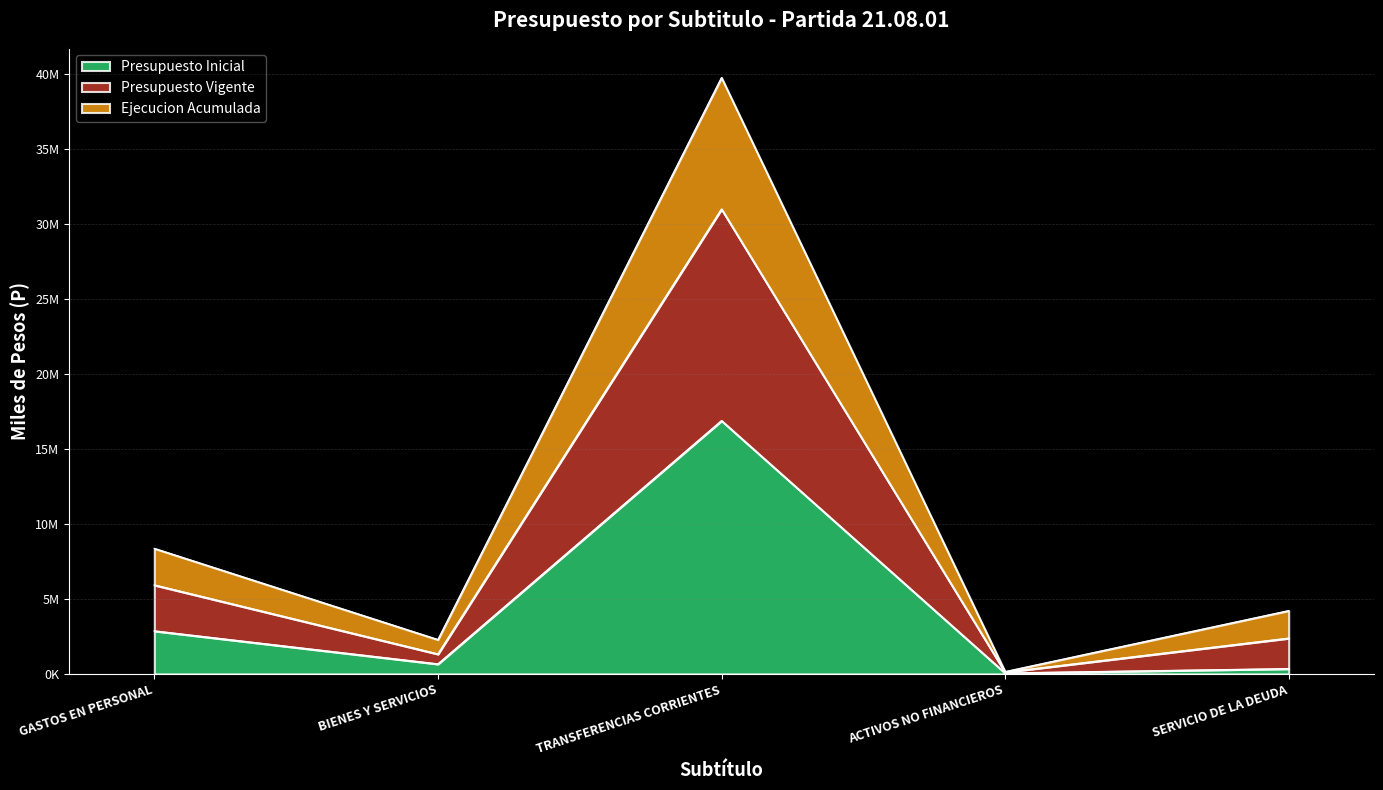

What is the difference between the Presupuesto Inicial values at BIENES Y SERVICIOS and SERVICIO DE LA DEUDA?

315604